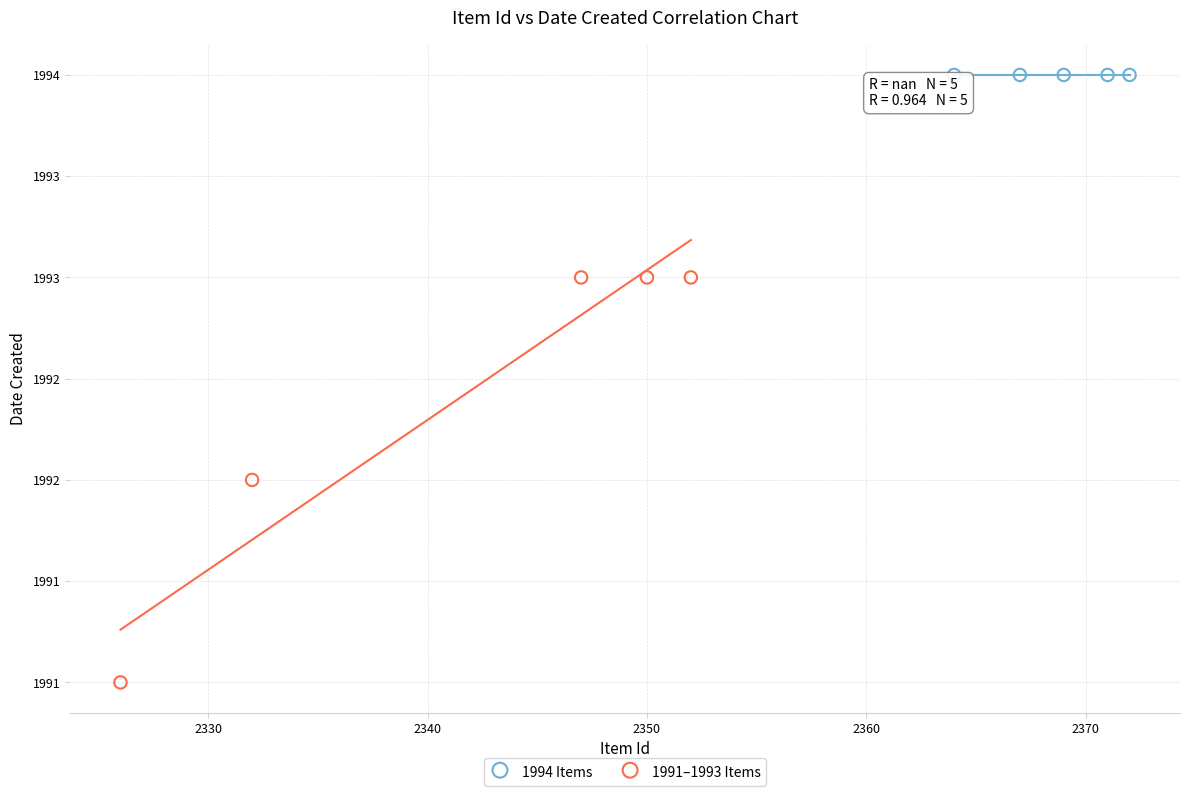

Which series contains the lowest Y value?

1991–1993 Items